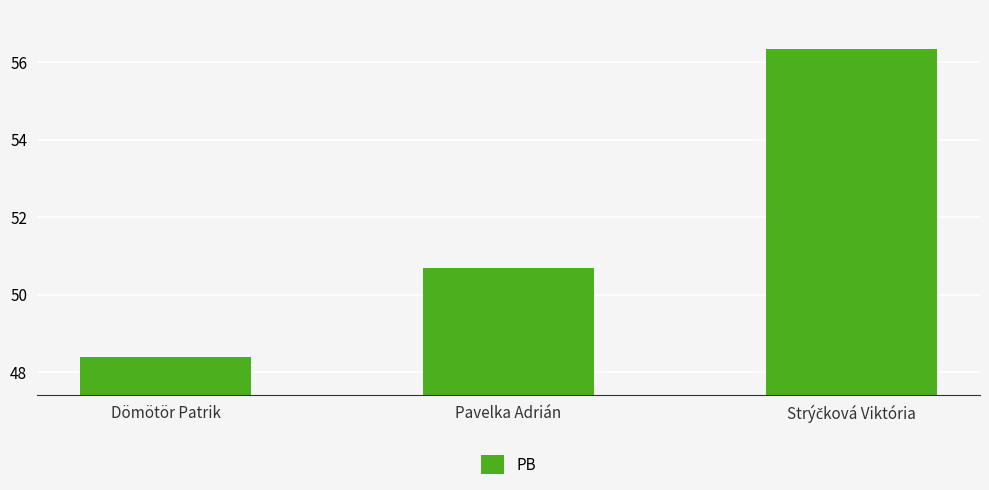

Does the chart contain stacked bars?

No